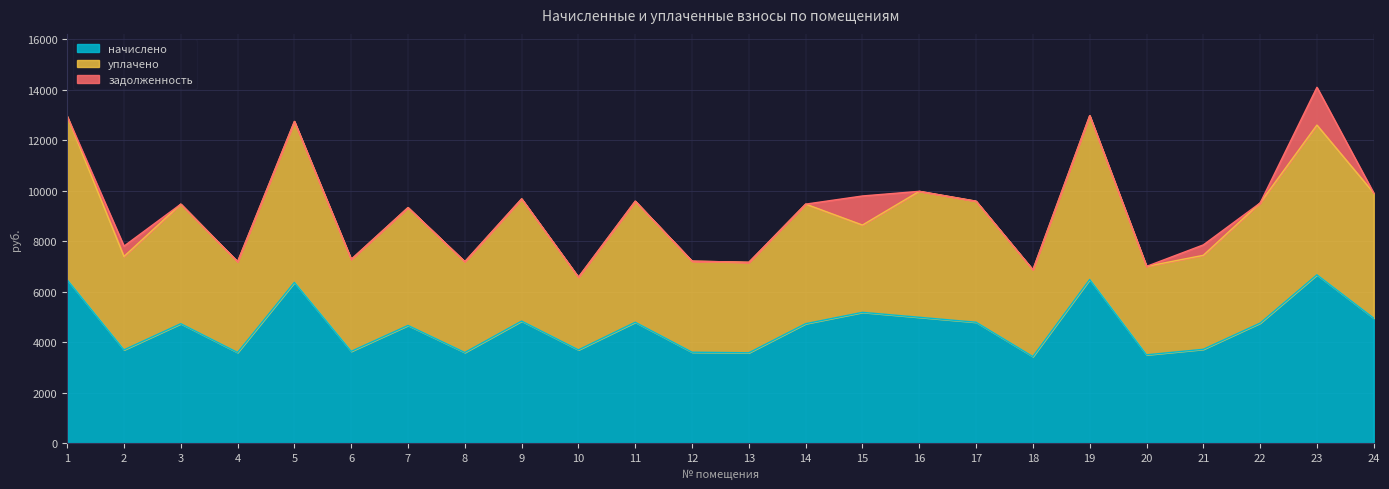

What is the lowest value of the начислено series?

3433.0